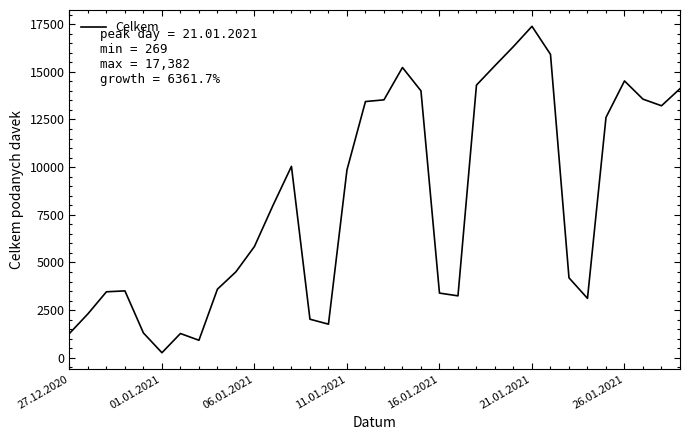

What is the maximum value shown in the chart?

17382